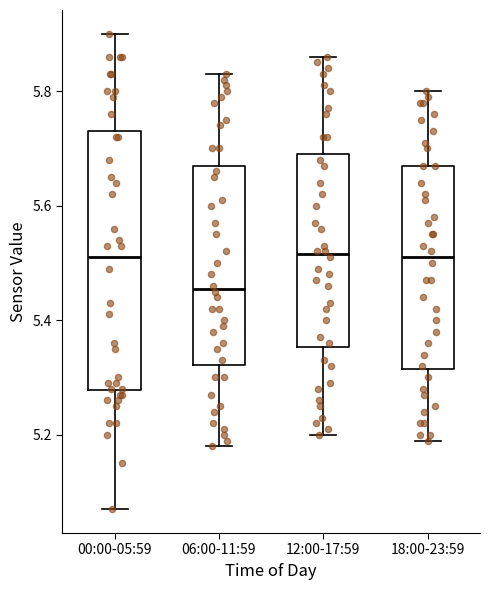

Where does the median line of the box for 06:00-11:59 sit on the y-axis? The values are not printed on the chart, so give them approximately, as read against the axis.

5.46